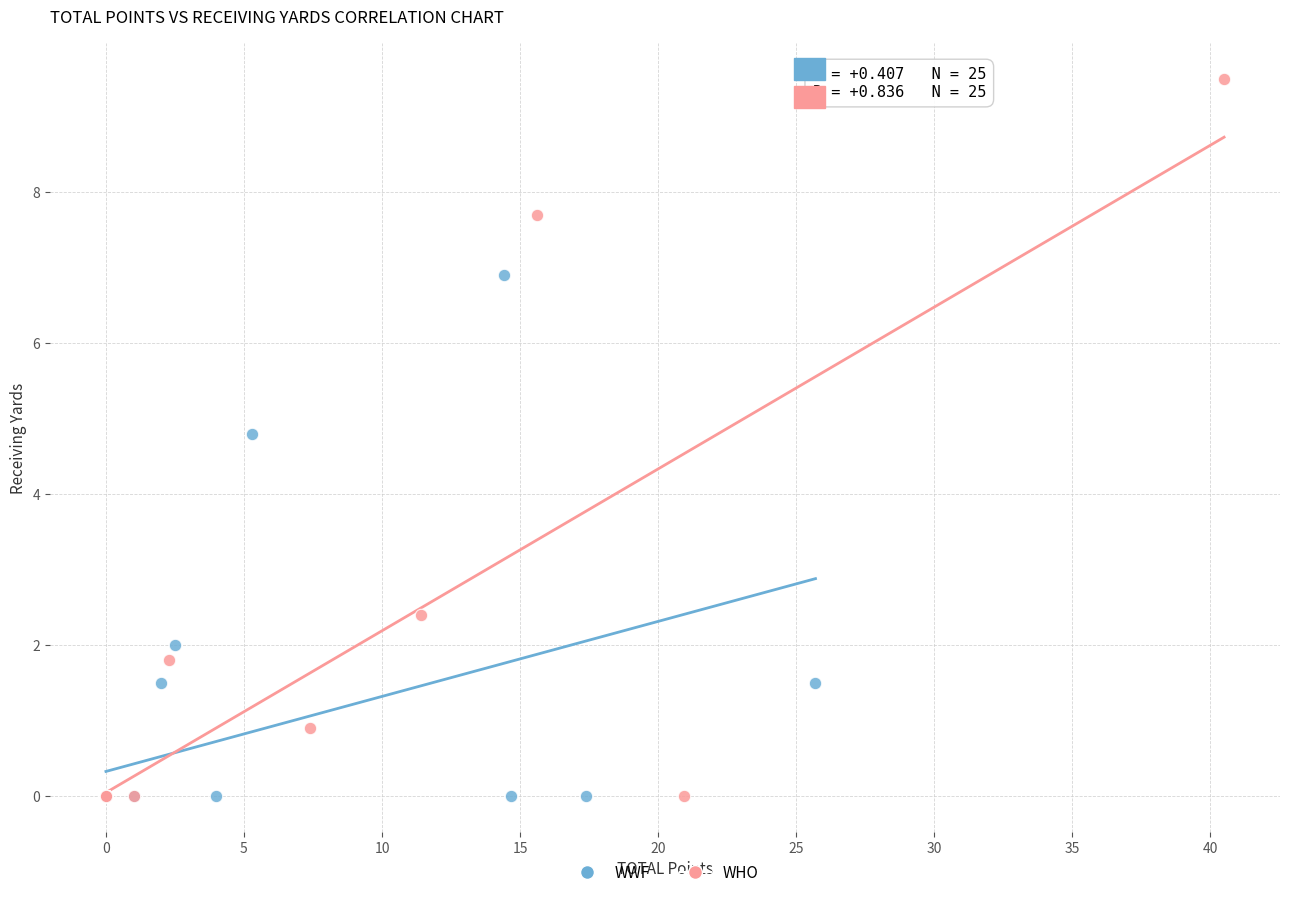

What are all the series names shown in the legend?

WWF, WHO